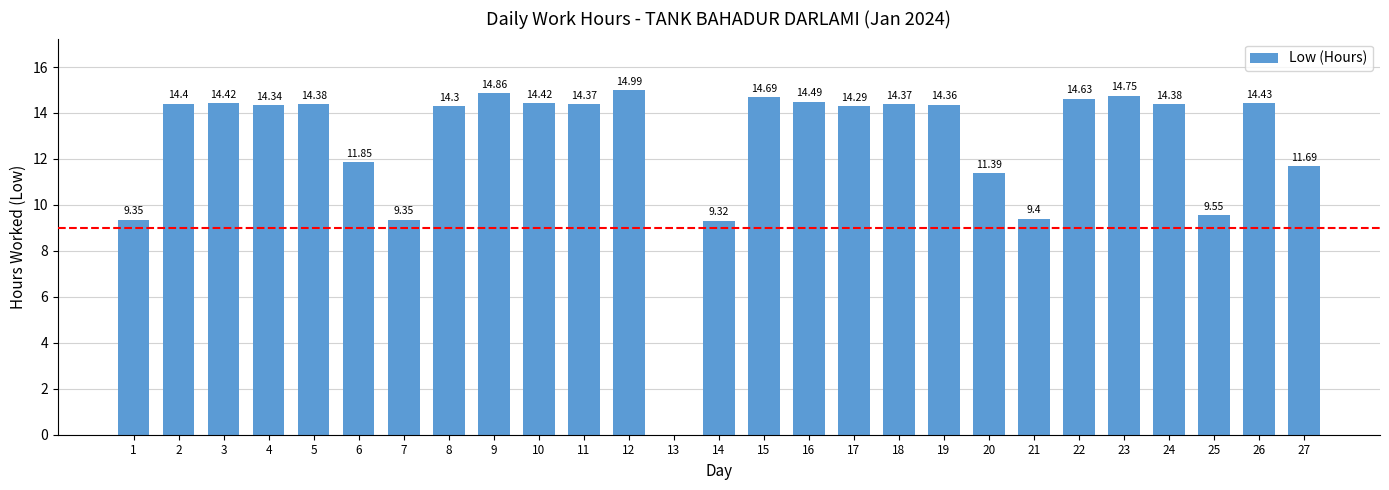

What is the sum of the values at 22 and 19?

29.0